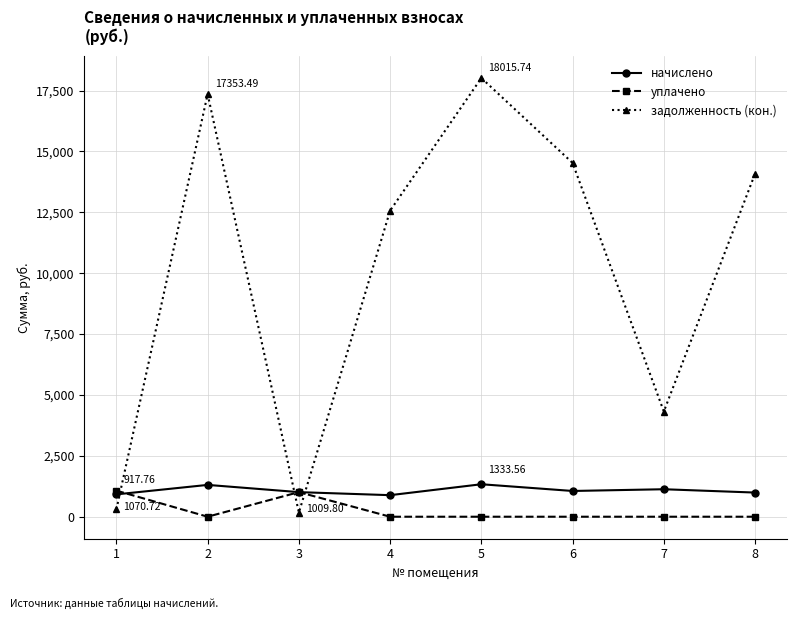

Which series has the largest range (max minus min)?

задолженность (кон.)